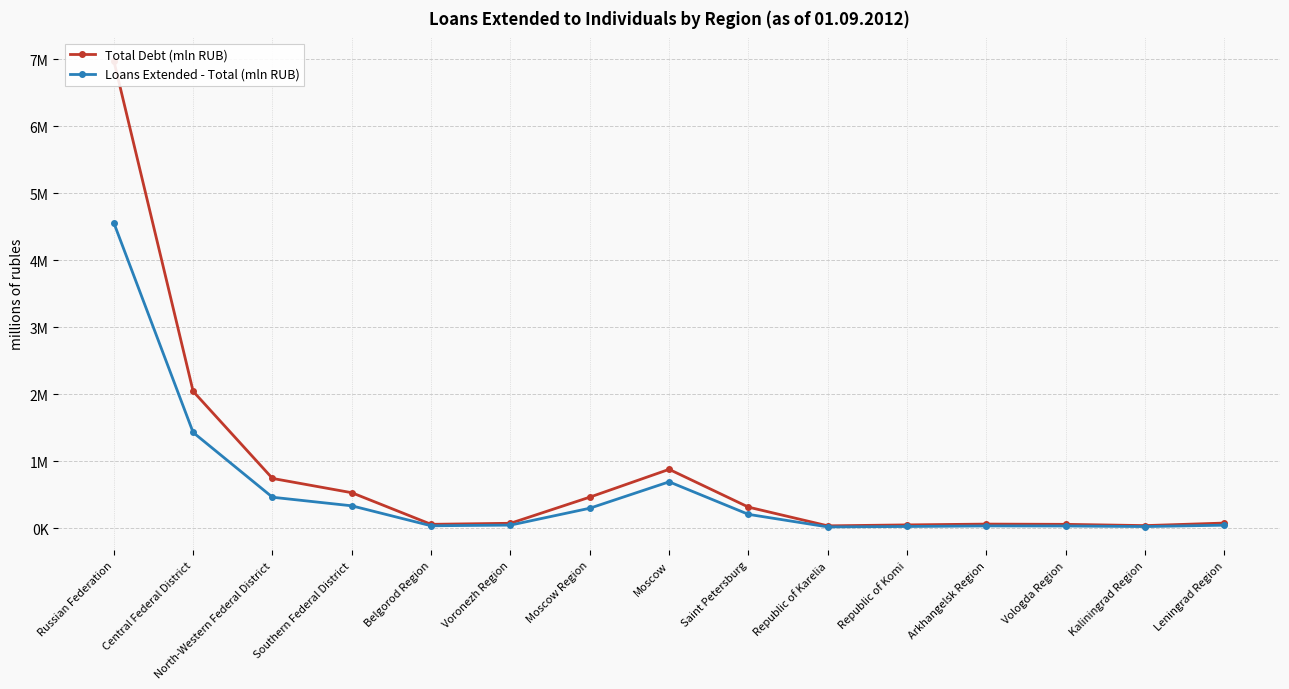

Which series has the largest range (max minus min)?

Total Debt (mln RUB)